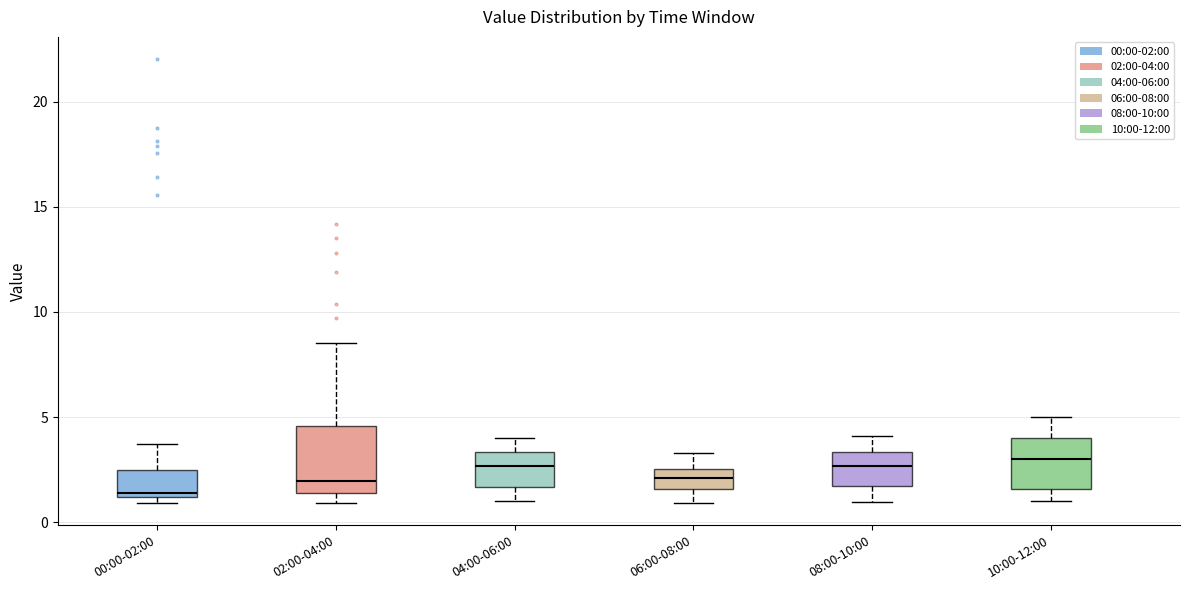

Reading left to right, transcribe this box plot: for each box, give where its median line is, the range the box spans, and where its two whiskers end, as read against the y-axis. The values are not printed on the chart, so give them approximately, as read against the axis.

00:00-02:00: median 1.5, box 1.0 to 2.5, whiskers 1.0 (just below the box's lower edge) to 3.5
02:00-04:00: median 2.0, box 1.5 to 4.5, whiskers 1.0 to 8.5
04:00-06:00: median 2.5, box 1.5 to 3.5, whiskers 1.0 to 4.0
06:00-08:00: median 2.0, box 1.5 to 2.5, whiskers 1.0 to 3.5
08:00-10:00: median 2.5, box 1.5 to 3.5, whiskers 1.0 to 4.0
10:00-12:00: median 3.0, box 1.5 to 4.0, whiskers 1.0 to 5.0